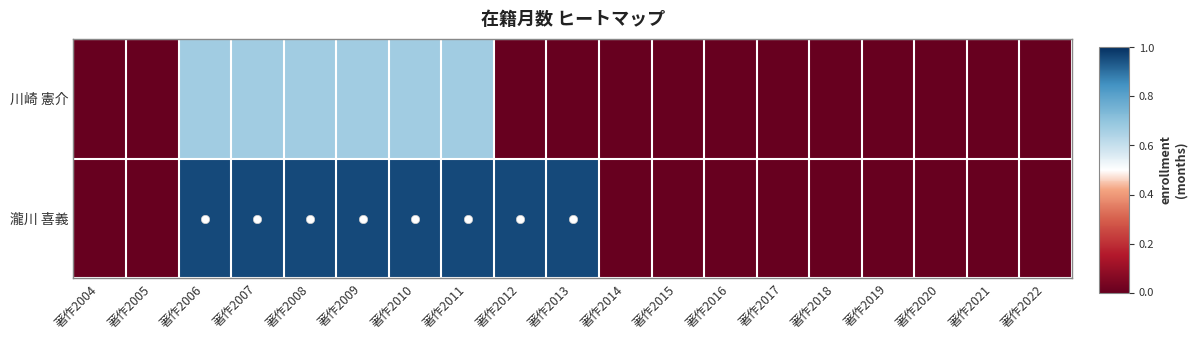

List the series in order of their peak value, highest first.

瀧川 喜義, 川崎 憲介